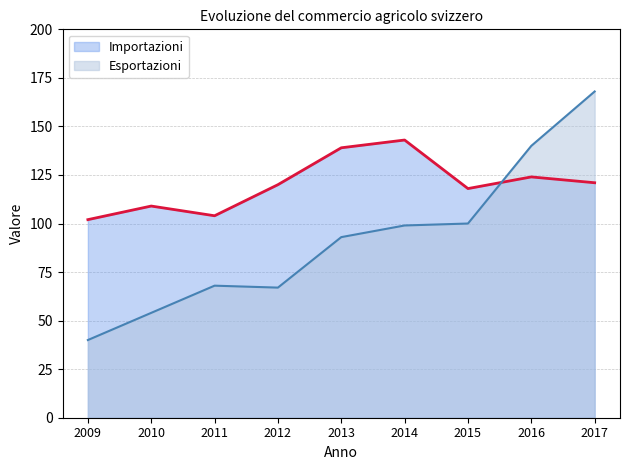

The Esportazioni series shows 140 at 2016. True or false?

True